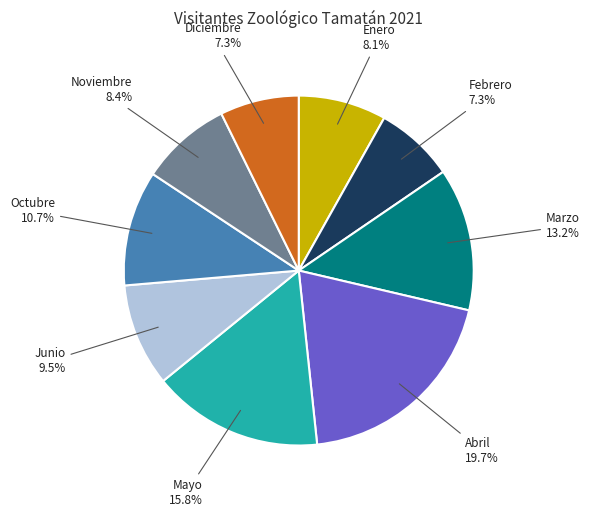

Count the number of slices in the pie.

9